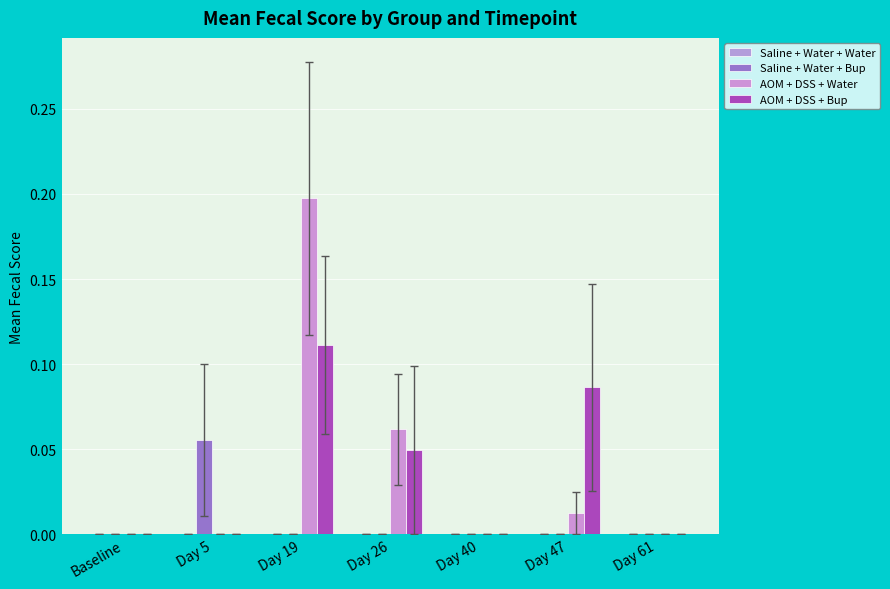

Which series changed the most between Day 5 and Day 40?

Saline + Water + Bup